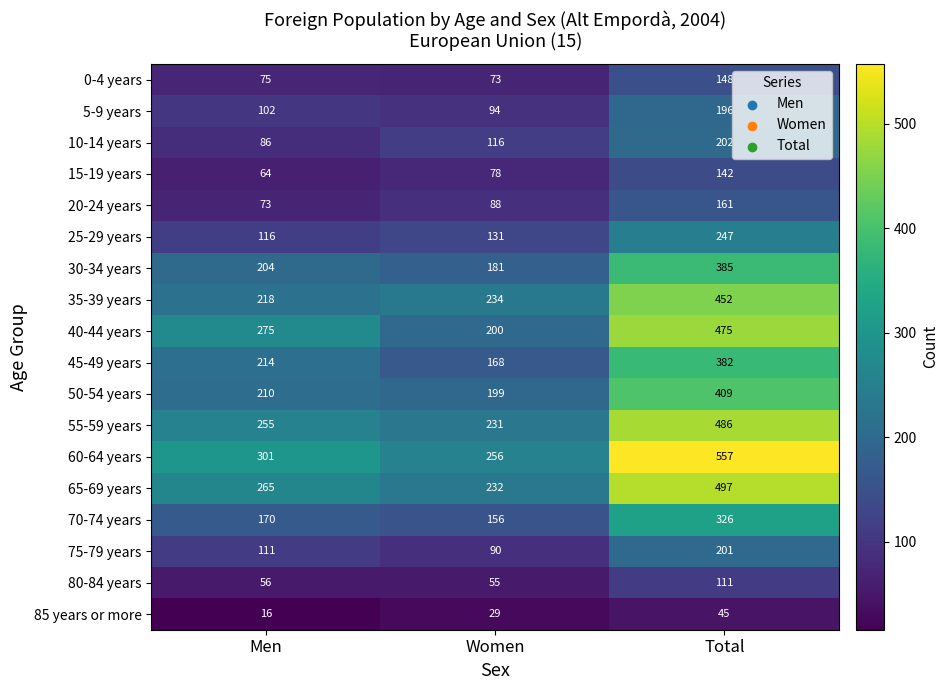

What is the sum of the 50-54 years values at Men and Women?

409